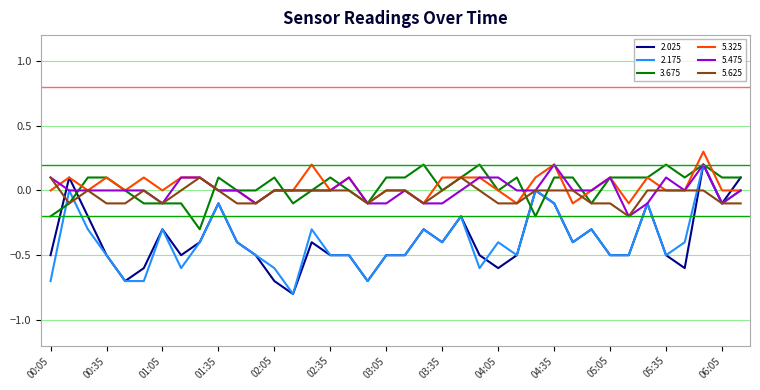

What is the greatest value displayed?

0.3